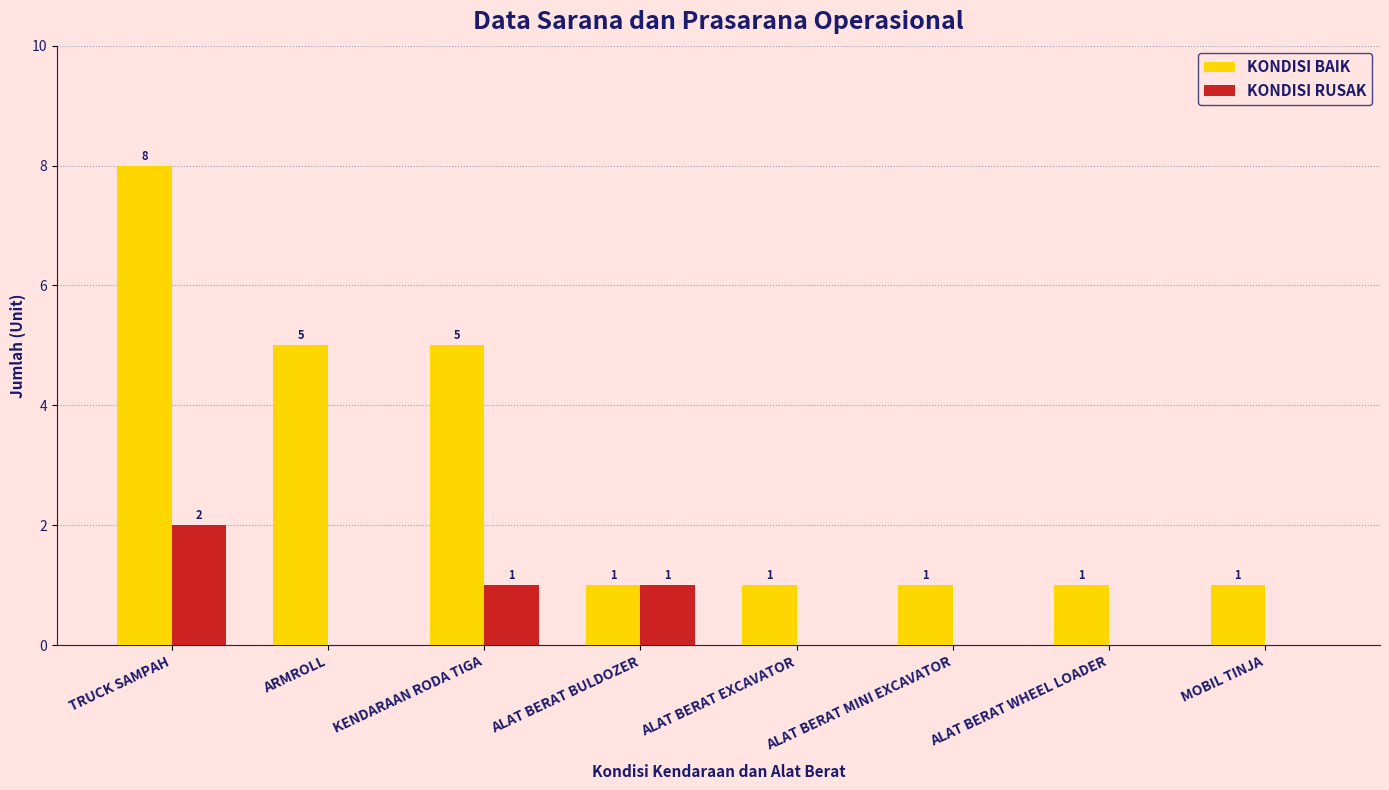

What is the approximate value of KONDISI BAIK at KENDARAAN RODA TIGA?

5